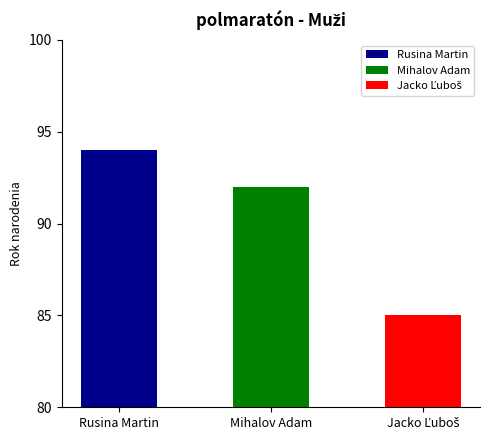

What is the difference between the maximum and minimum values?

9